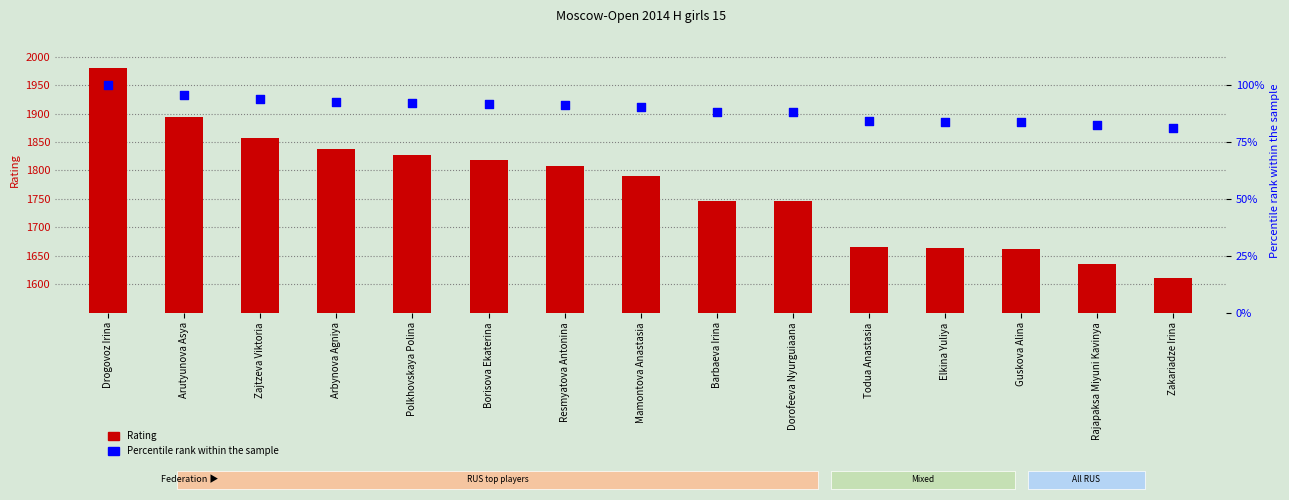

Which series has the largest total across all categories?

Rating